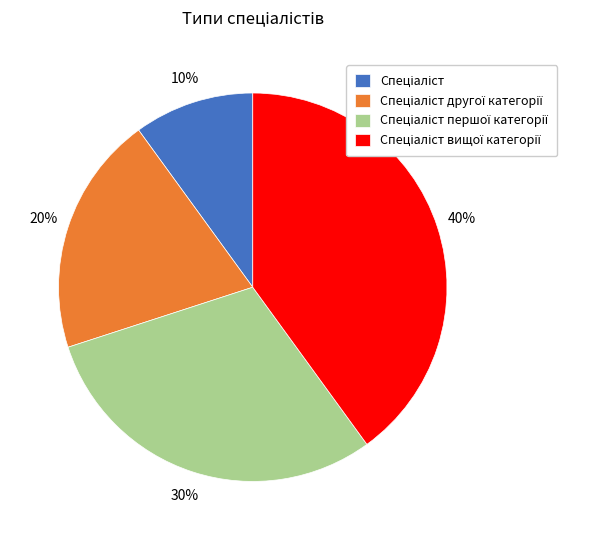

Is there a majority slice in this chart?

No